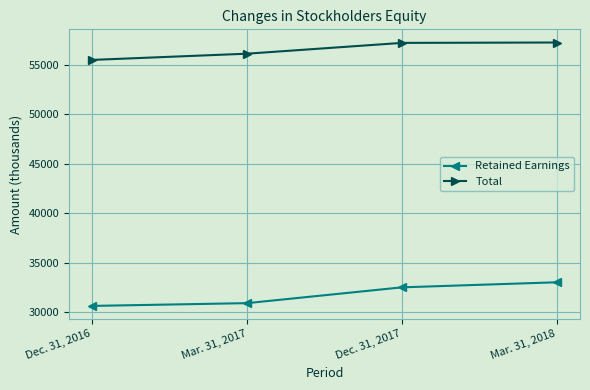

What is the label of the 4th point from the right?

Dec. 31, 2016